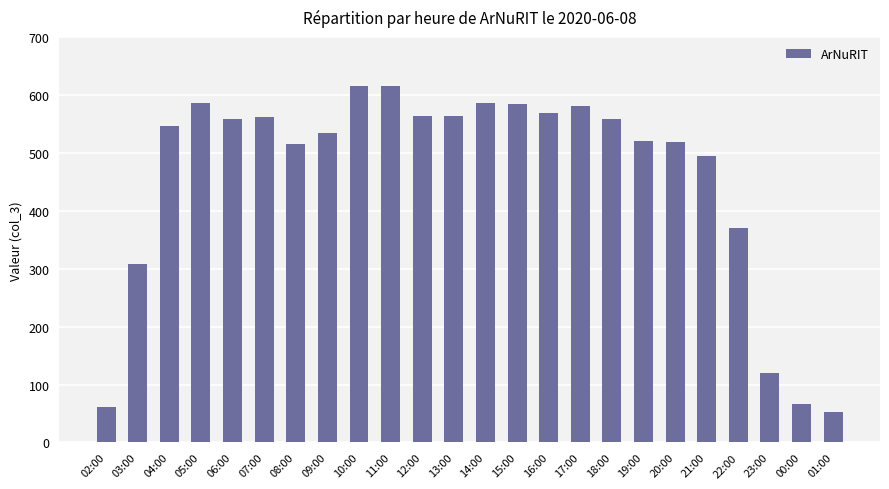

What is the label of the 3rd bar from the left?

04:00